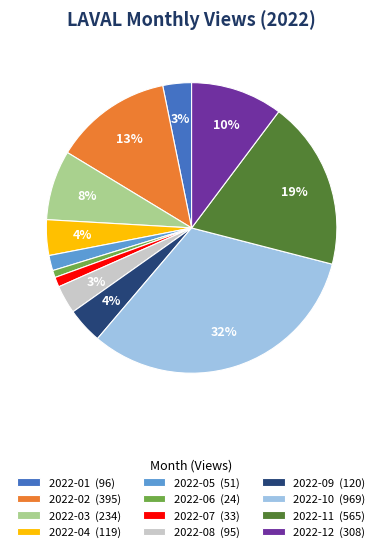

Do 2022-04 (119) and 2022-11 (565) together represent more than half of the pie?

No